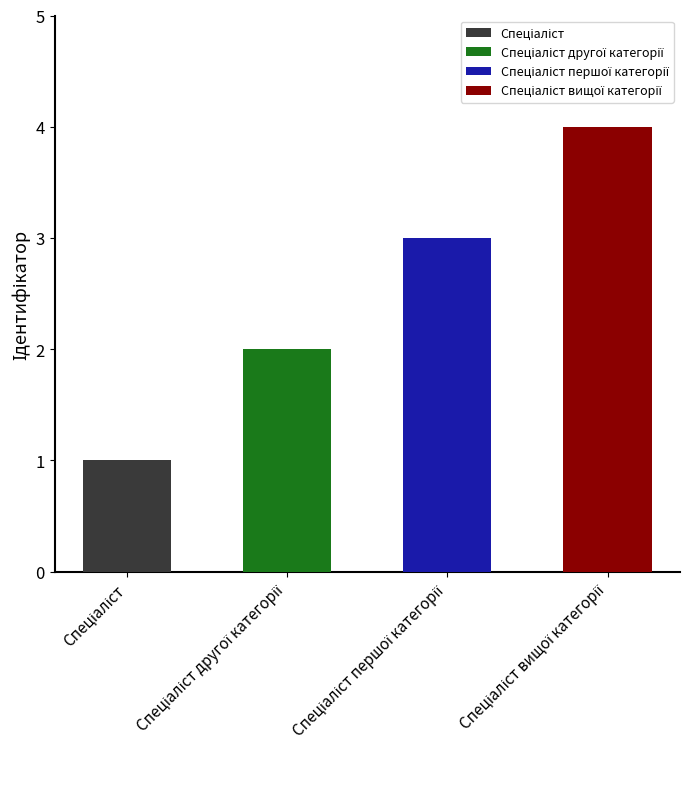

What is the smallest value displayed?

1